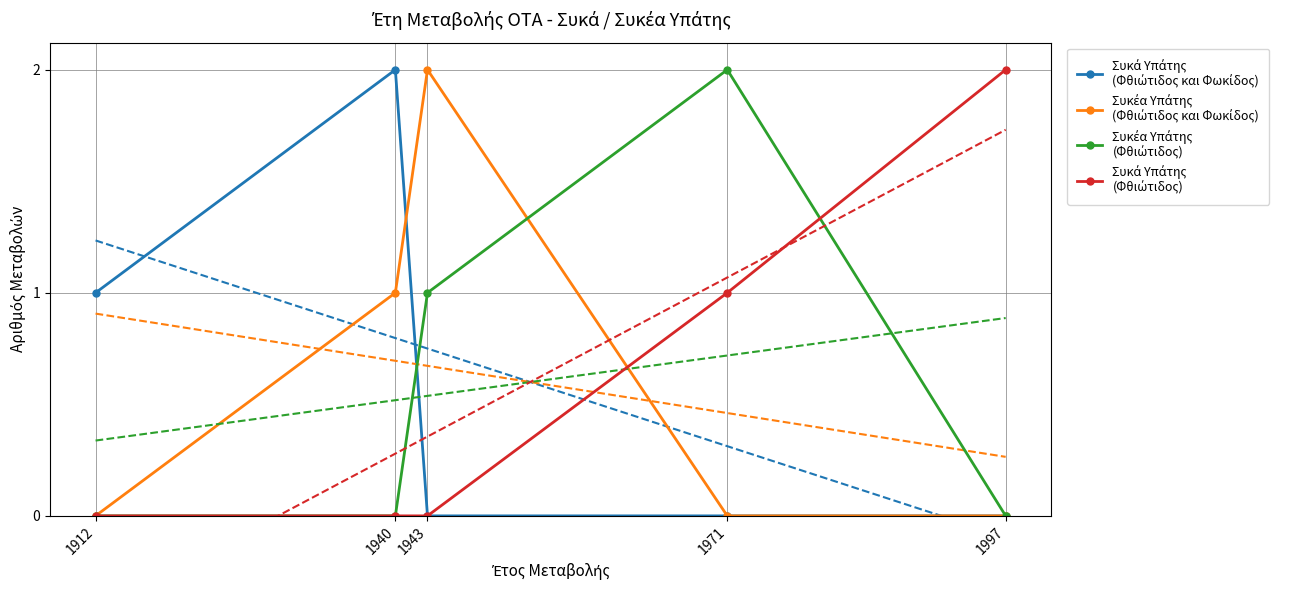

Where is the first local maximum for Συκέα Υπάτης
(Φθιώτιδος)?

1971